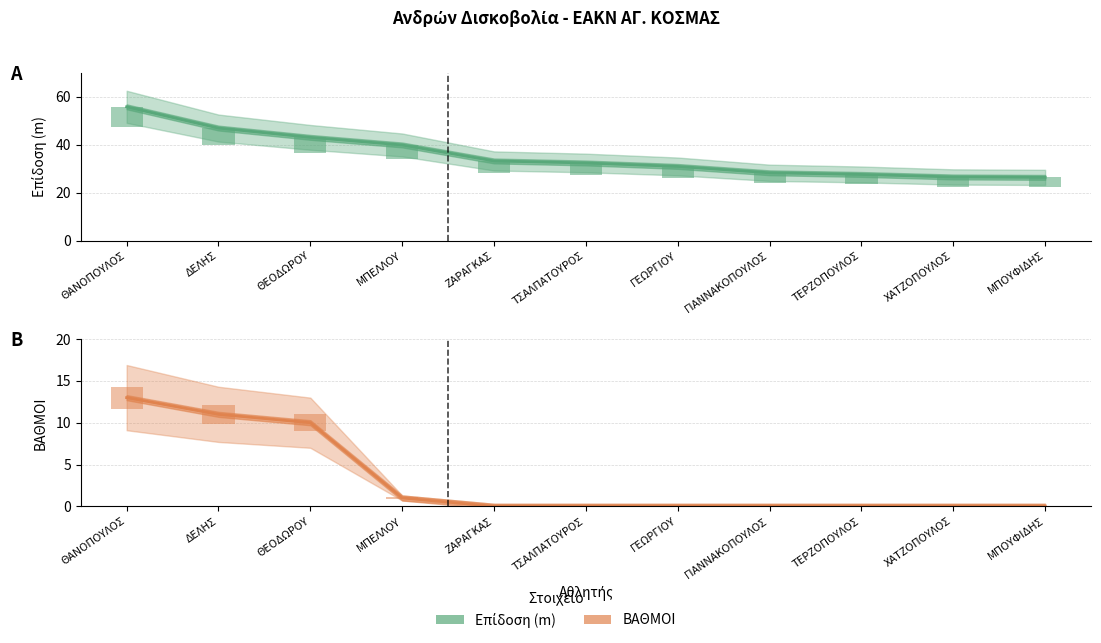

At which label is Επίδοση (m) closest to 41?

ΜΠΕΛΛΟΥ